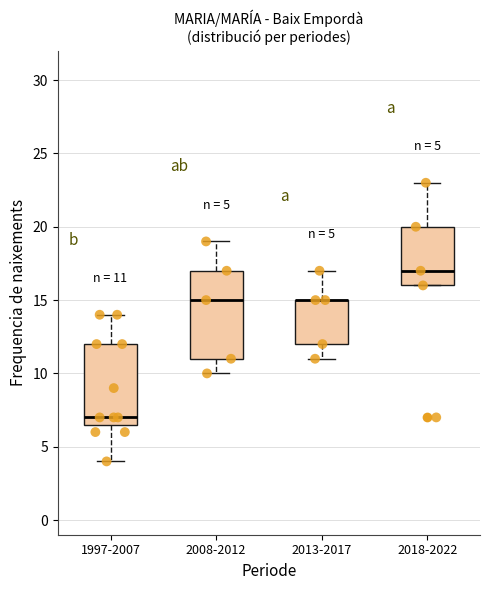

Comparing the boxes themselves (not the whiskers), which one is the tallest?

2008-2012